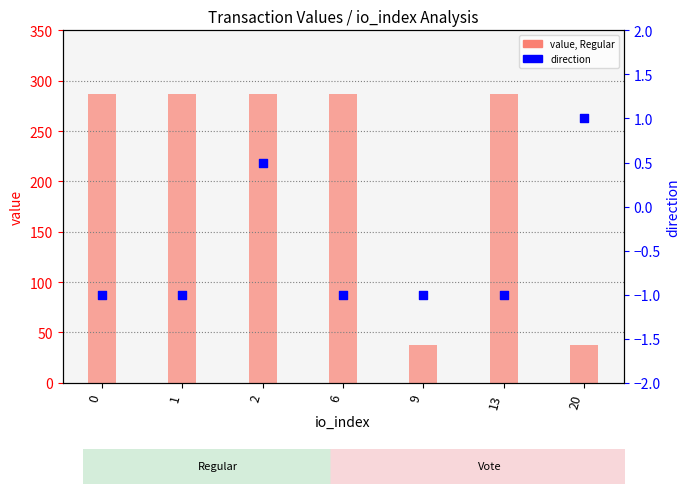

Which series has the largest total across all categories?

value